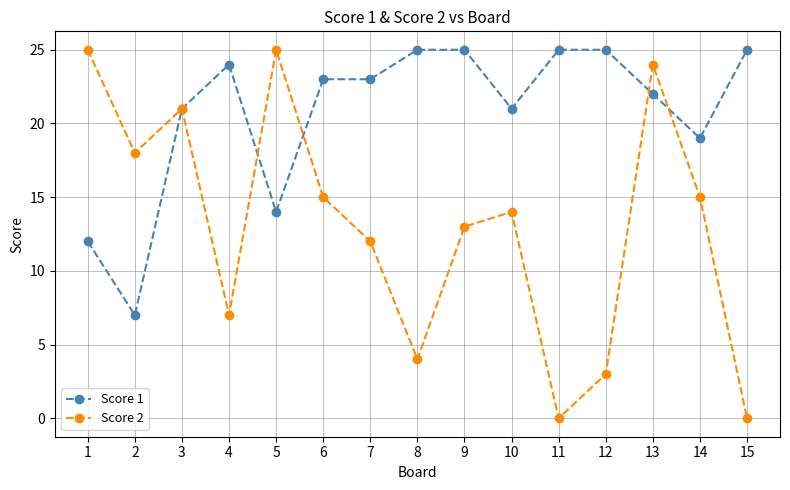

How many interior local peaks does the Score 2 series have?

4